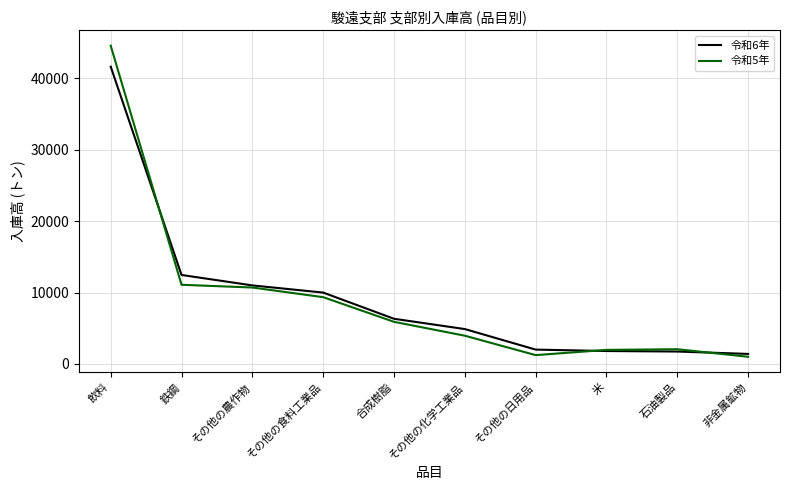

True or false: 令和6年 has a value of 41619 at 飲料.

True